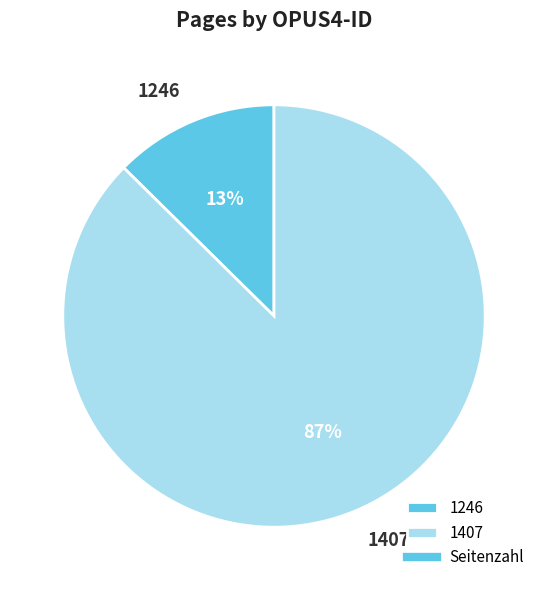

Count the number of slices in the pie.

2